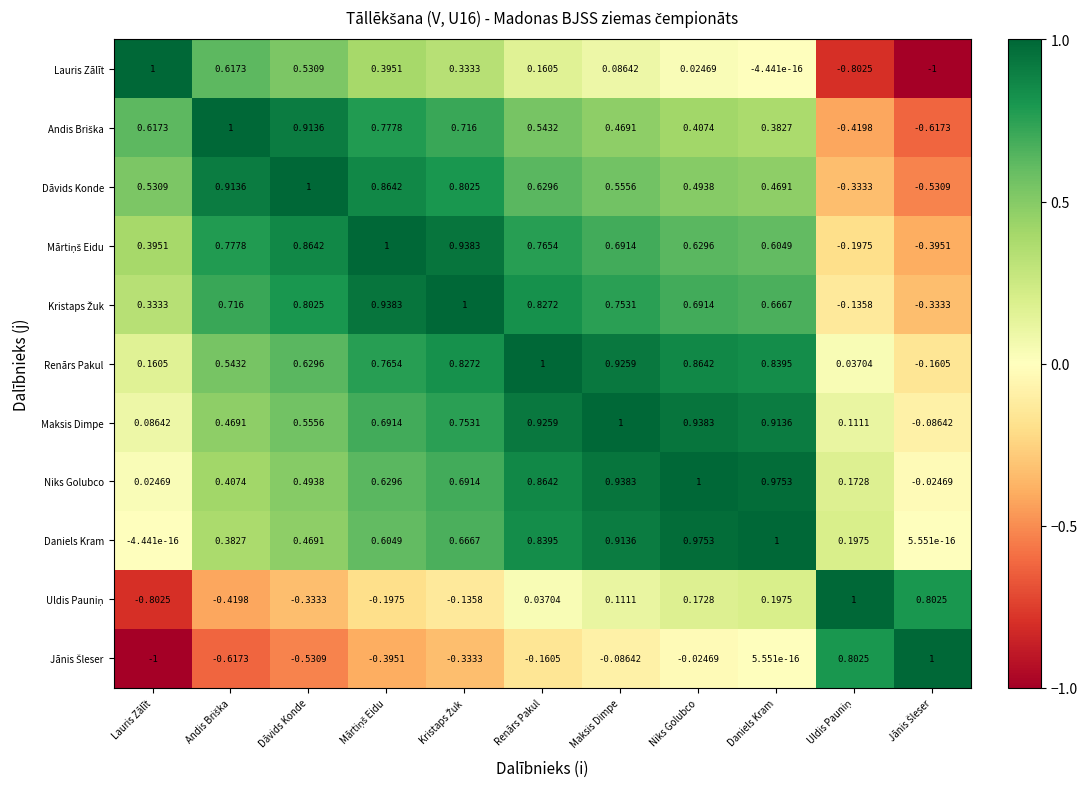

At which category is the sum across all series the highest?

Renārs Pakul